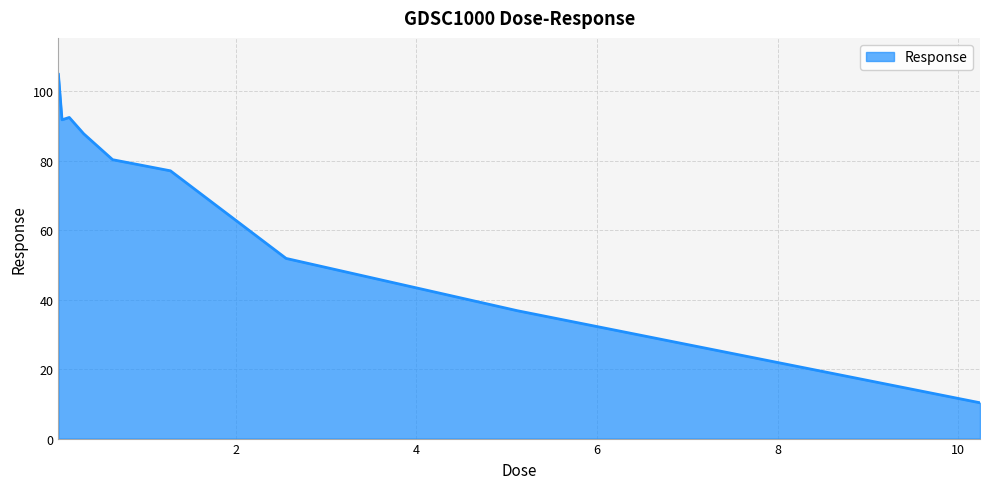

What is the smallest value displayed?

10.3